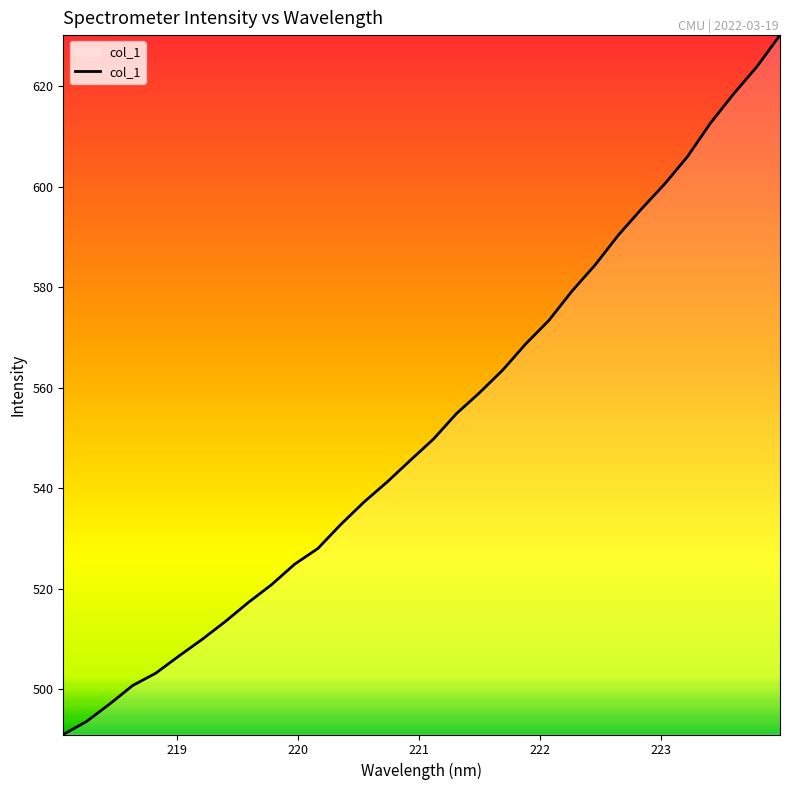

How many categories are shown in the chart?

32